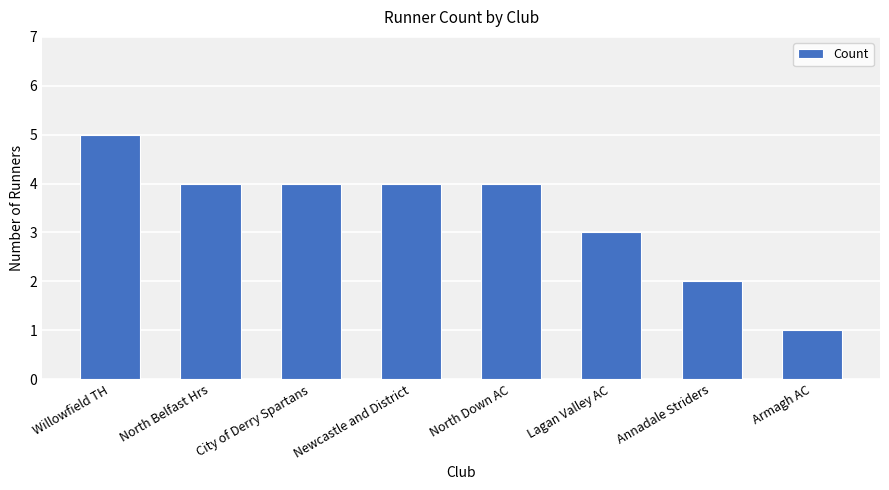

What is the value of the 5th bar from the left?

4